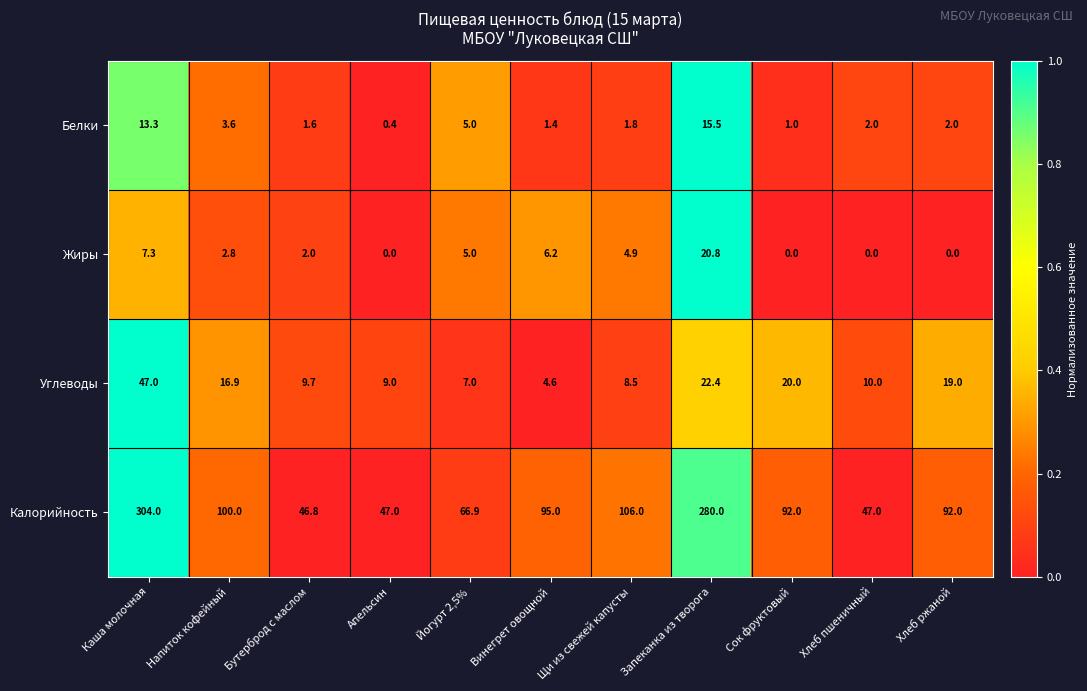

At which category is the sum across all series the highest?

Каша молочная